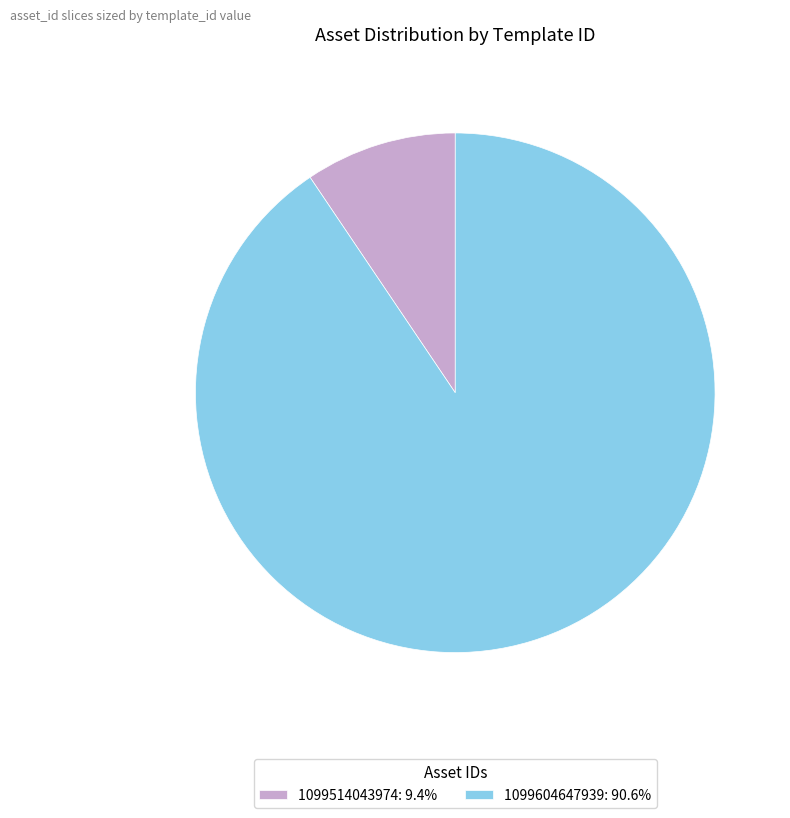

Which category has the smallest portion of the pie?

1099514043974